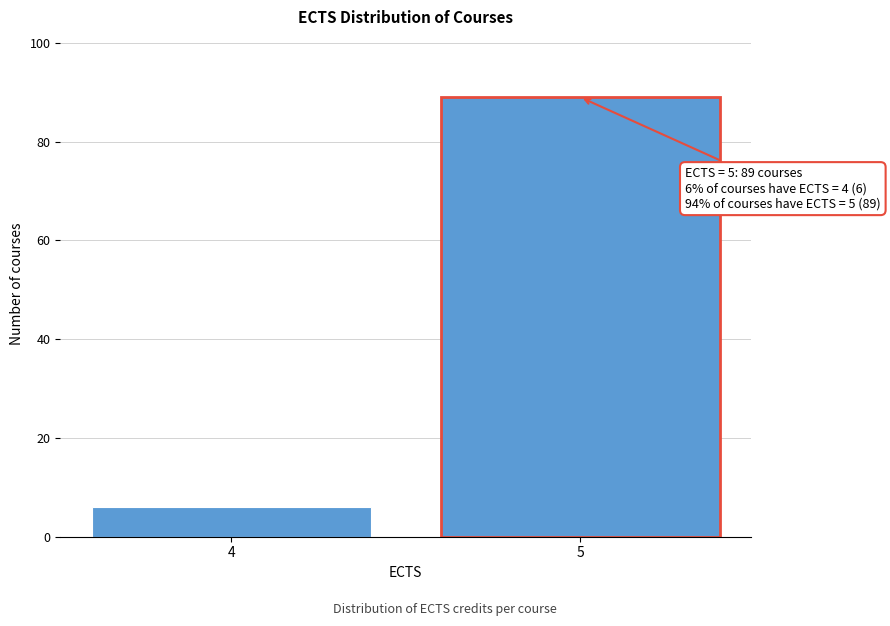

Reading left to right, extract all data points from this chart.

6	89